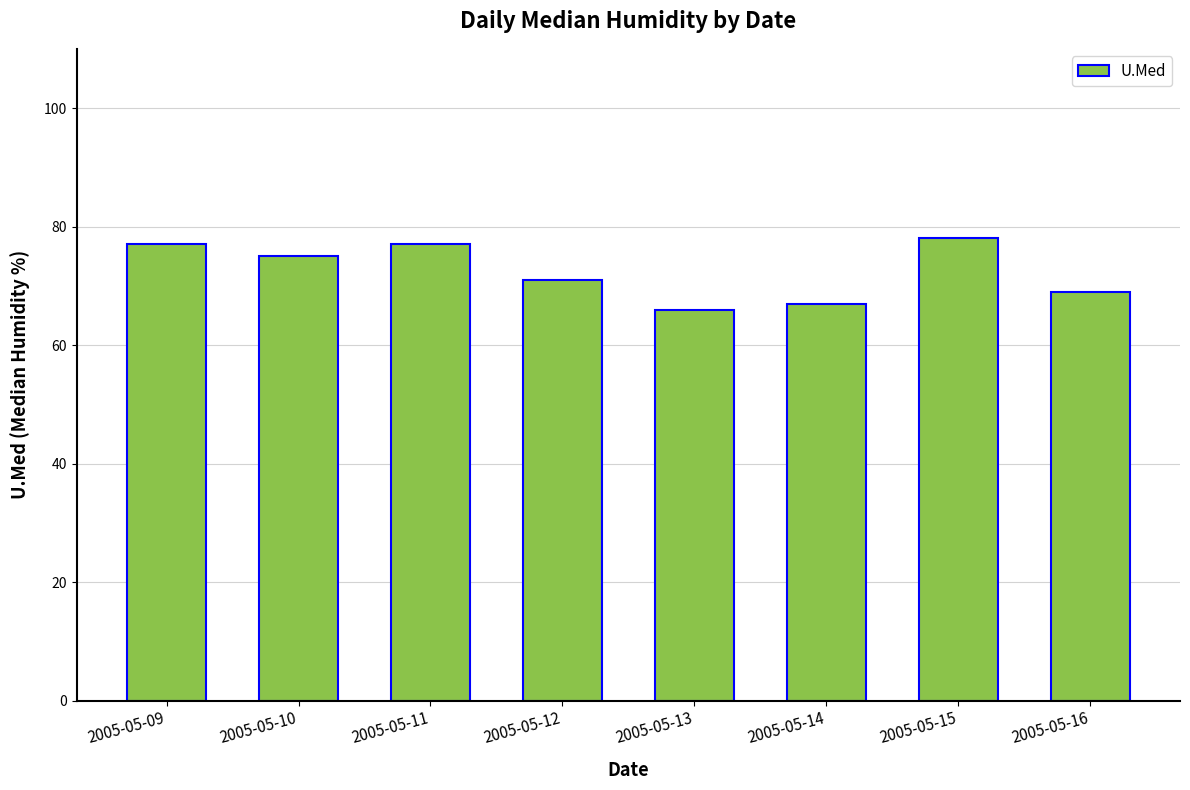

Reading left to right, what are all the values shown in this chart?

2005-05-09=77	2005-05-10=75	2005-05-11=77	2005-05-12=71	2005-05-13=66	2005-05-14=67	2005-05-15=78	2005-05-16=69